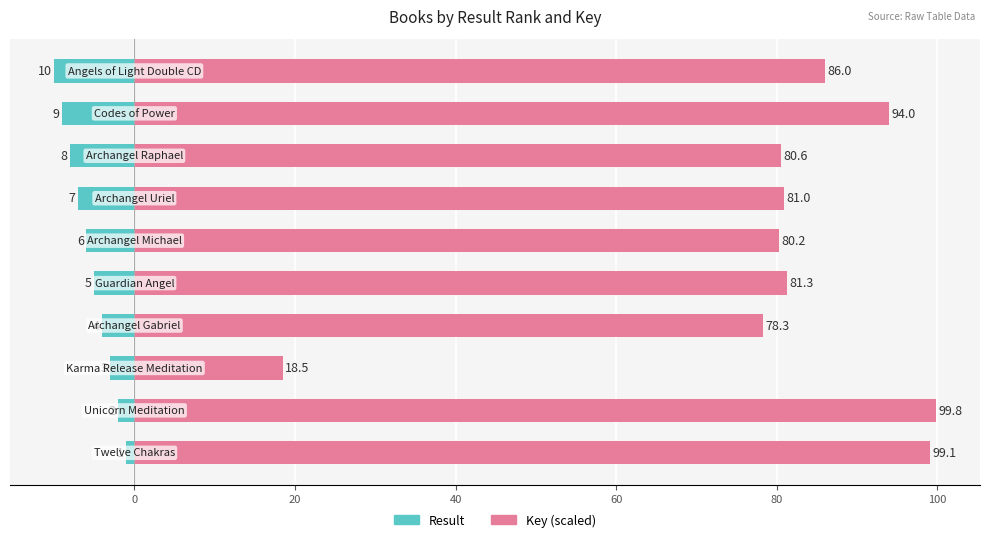

What are all the series names shown in the legend?

Result, Key (scaled)